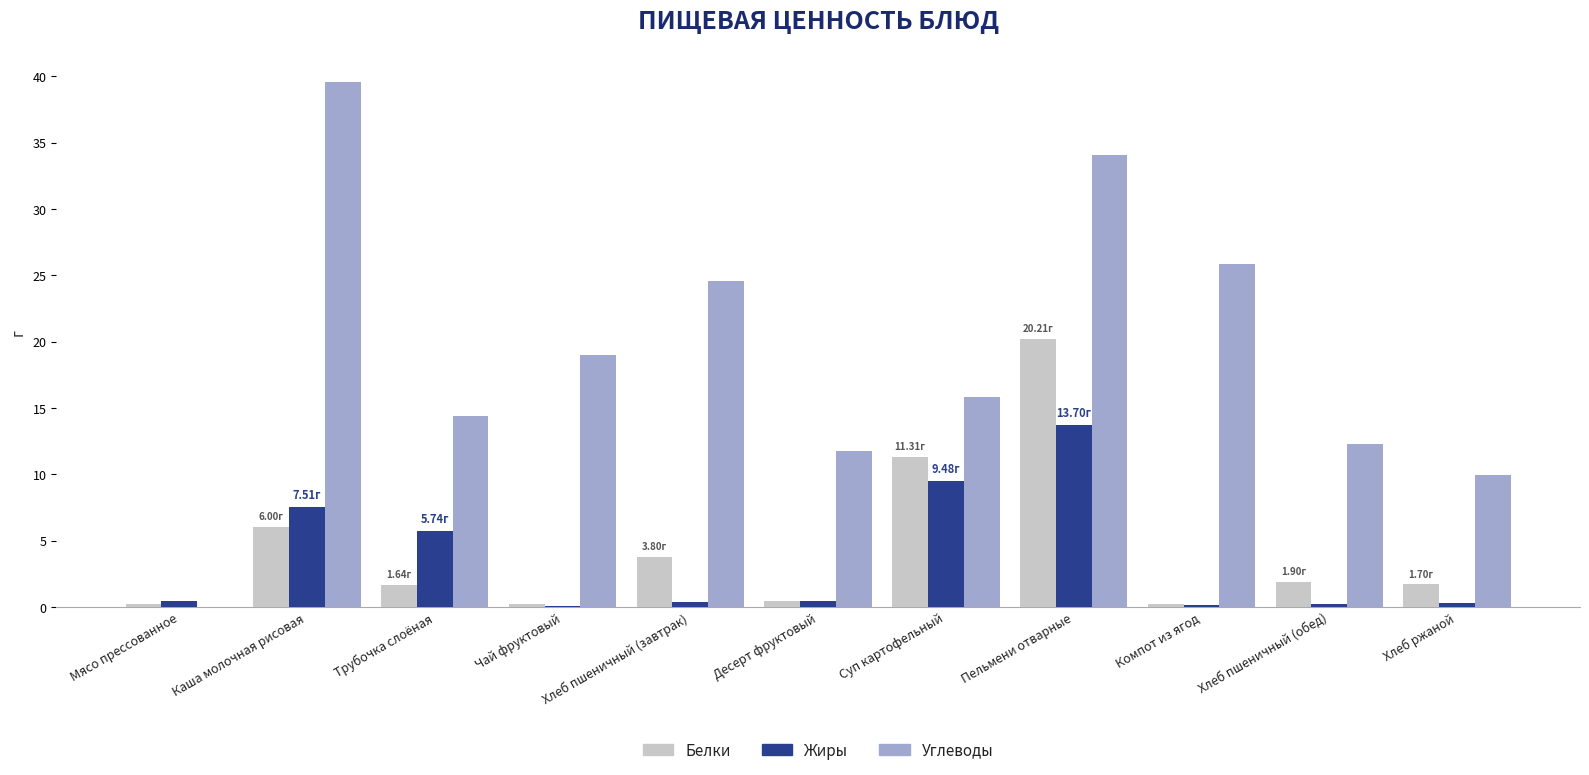

Is the value of Жиры at Суп картофельный greater than the value of Углеводы at Десерт фруктовый?

No